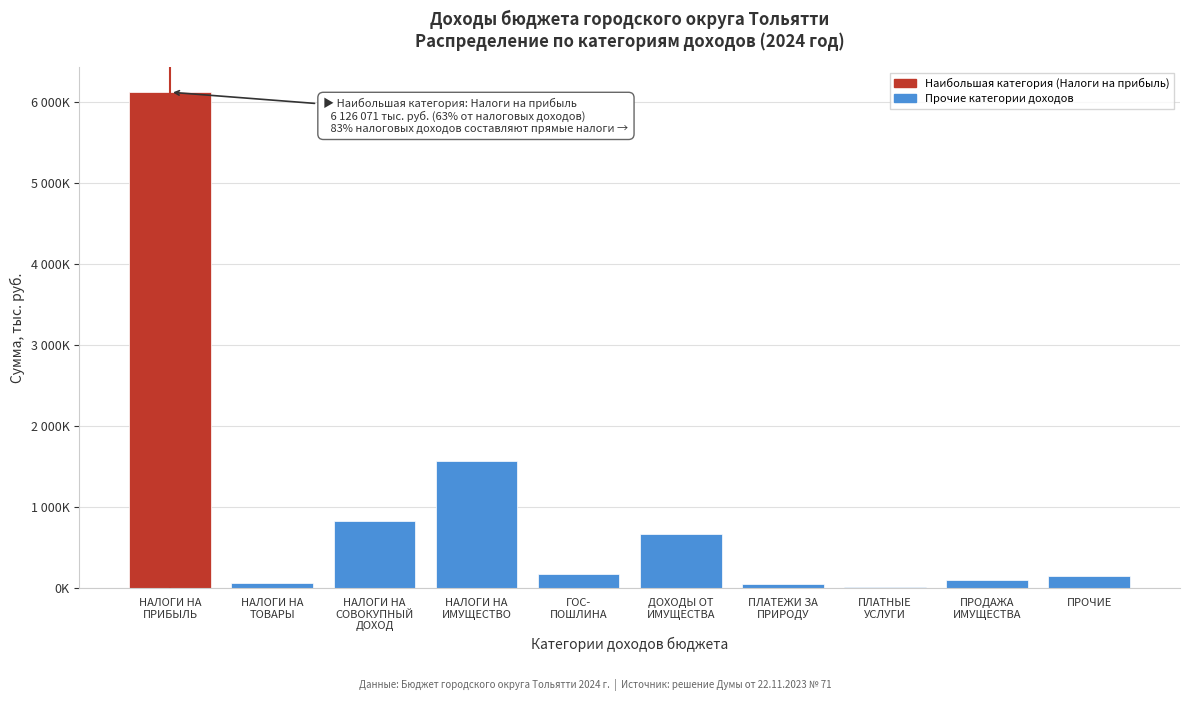

Are the bars horizontal?

No